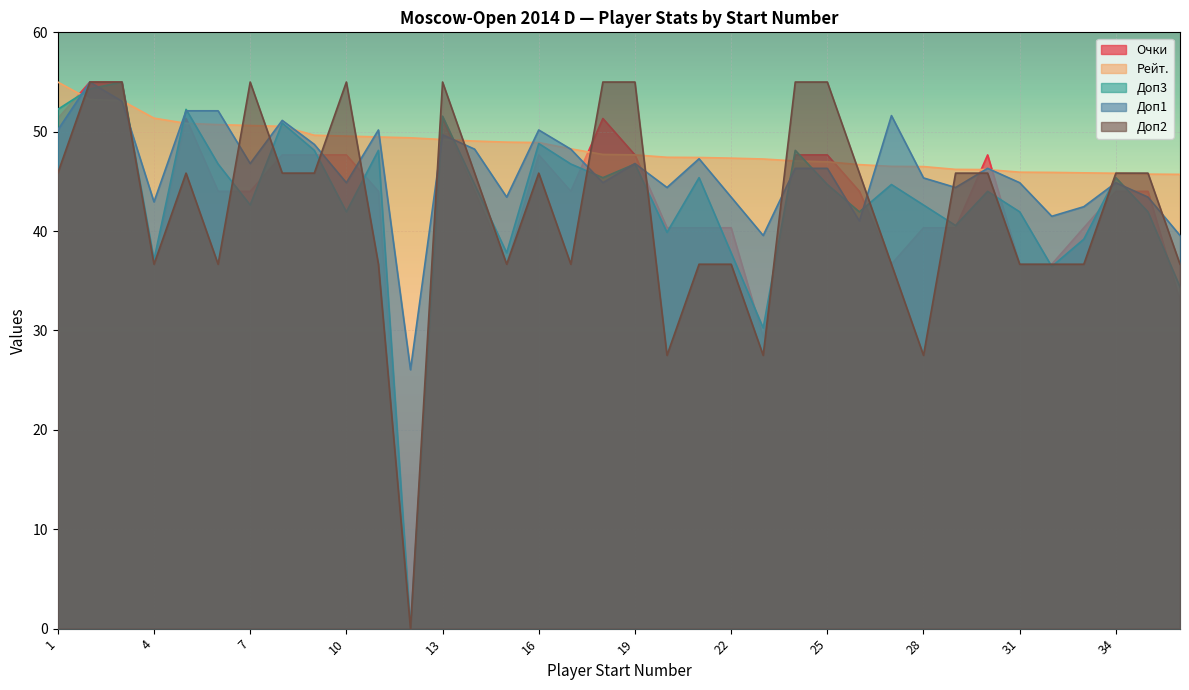

At how many categories does at least one series exceed 44?

36